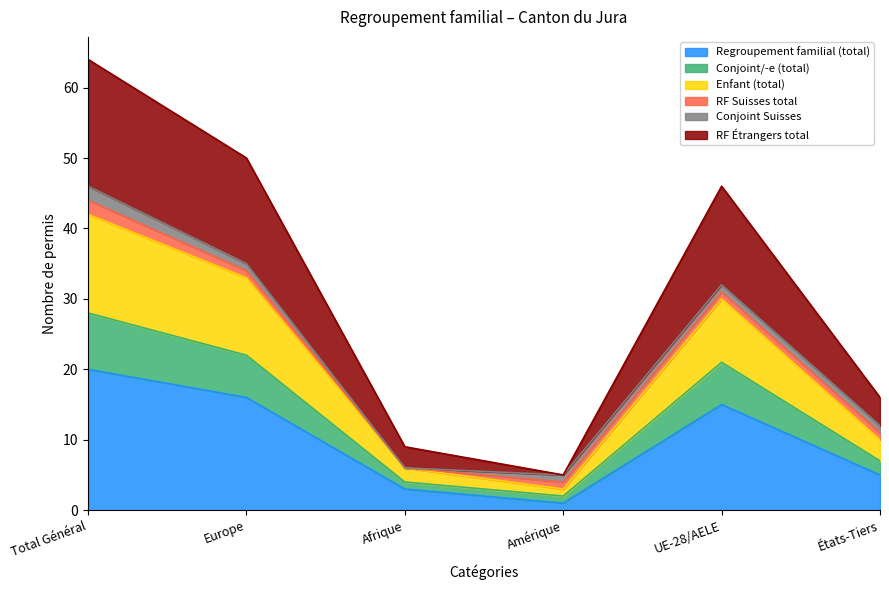

True or false: Regroupement familial (total) and Enfant (total) cross at least once.

False